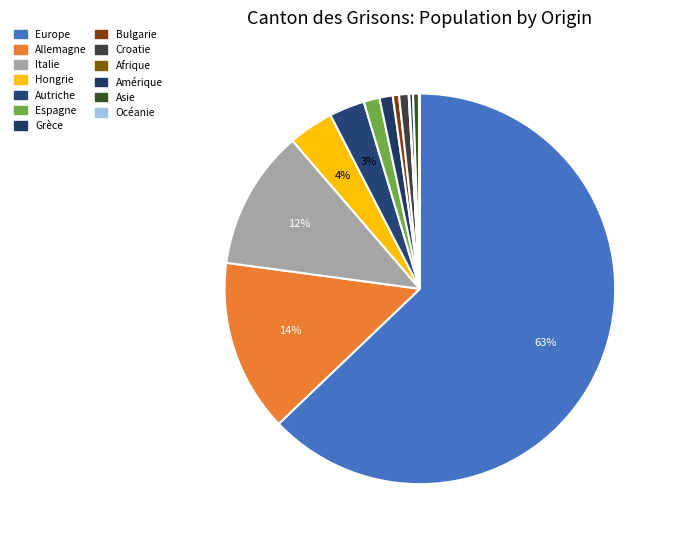

Which slice is the largest?

Europe